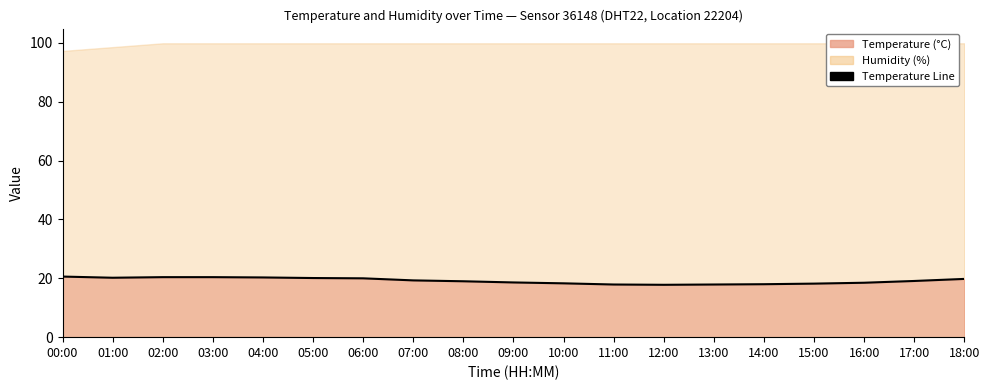

At which category does the data reach its first local valley?

01:00